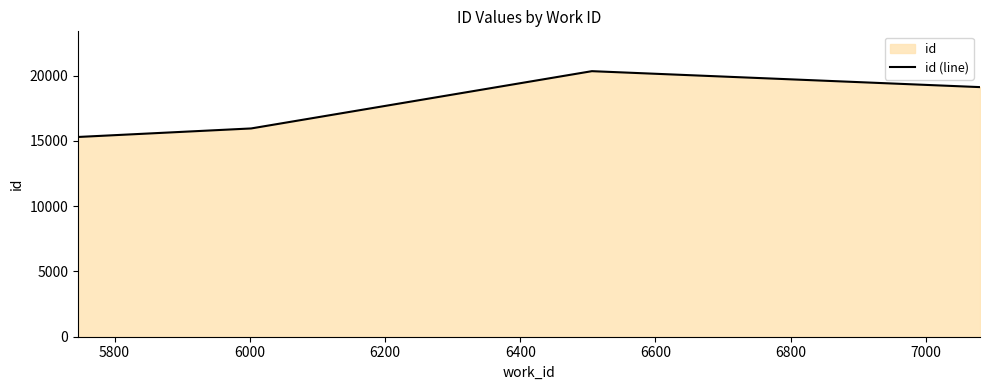

What is the greatest value displayed?

20347